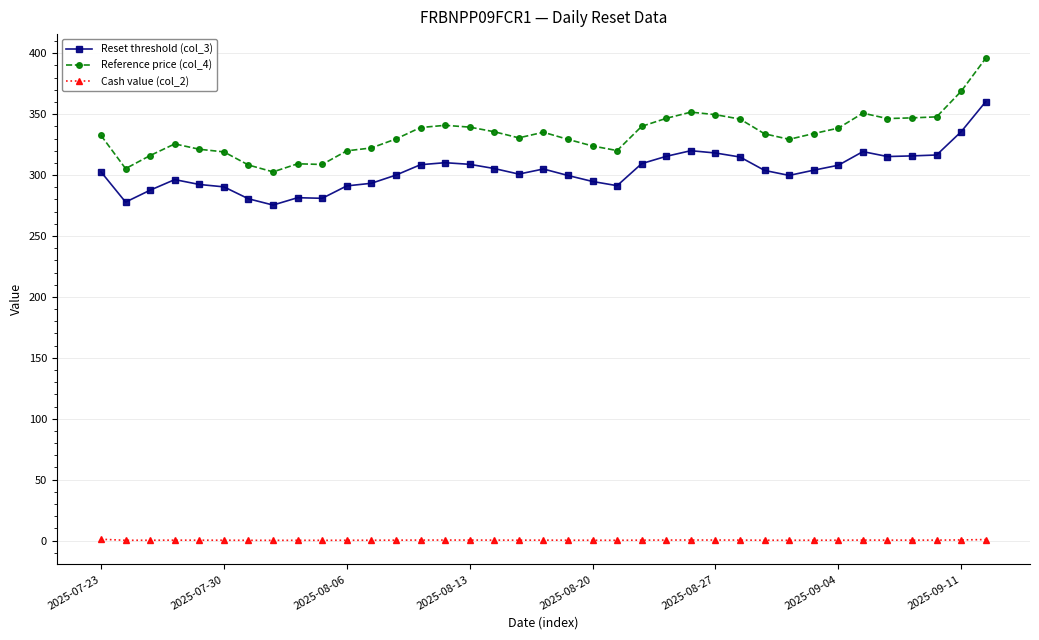

True or false: Reference price (col_4) and Reset threshold (col_3) intersect in this chart.

False